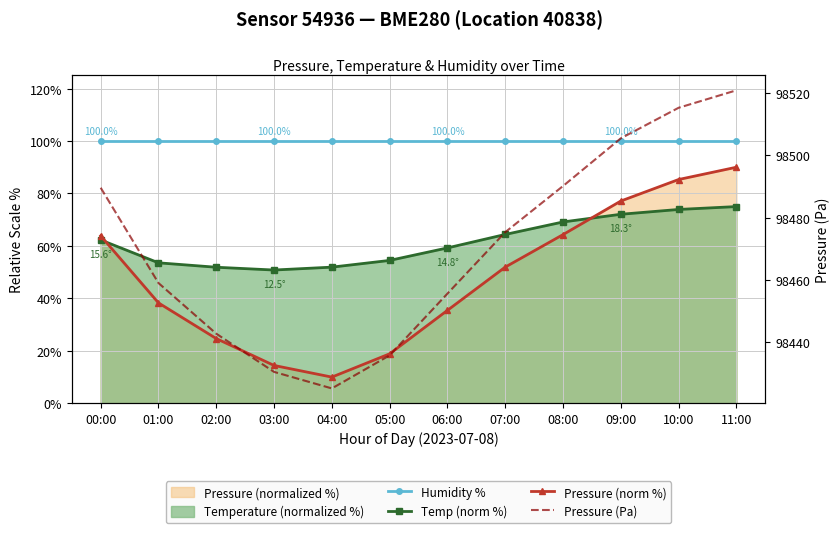

What is the greatest value displayed?

98520.8